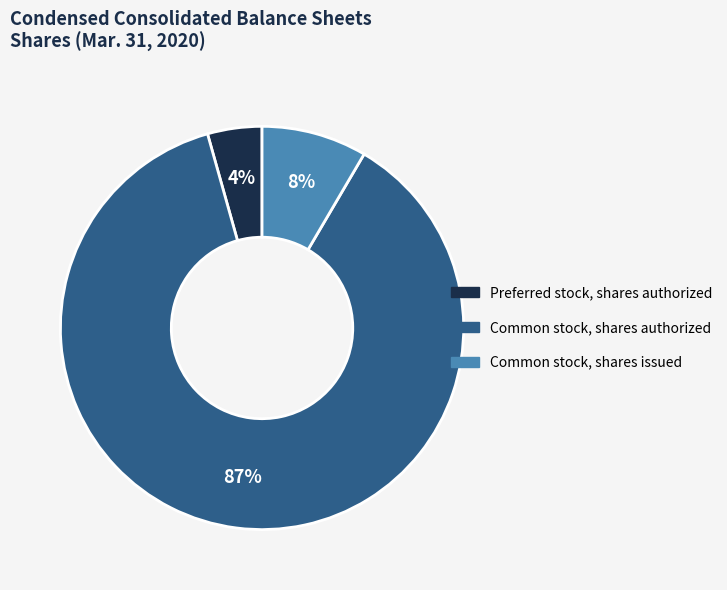

To the nearest percent, what percentage of the pie is Preferred stock, shares authorized?

4%